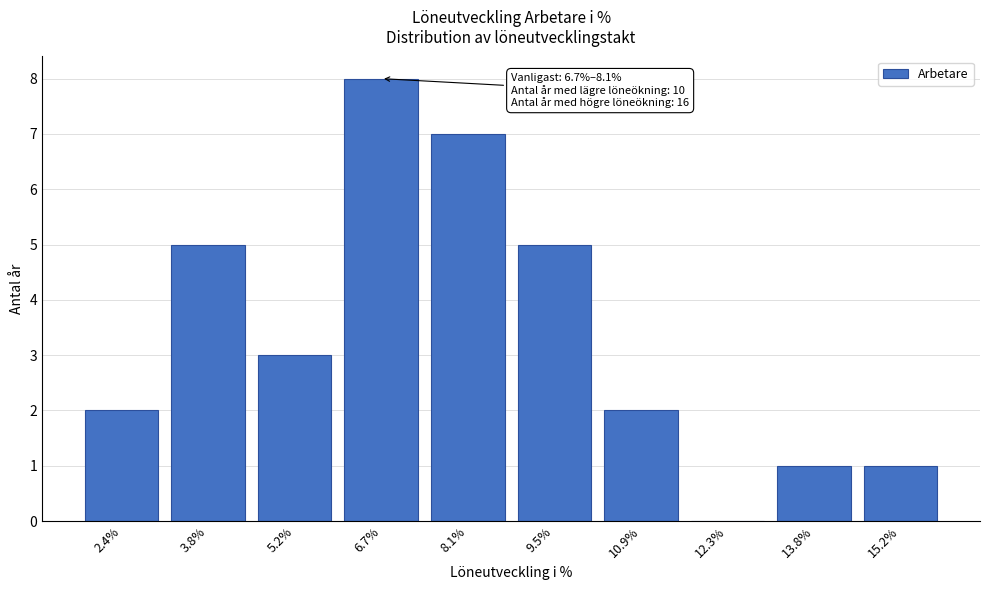

Reading left to right, extract all data points from this chart.

2.4%=2	3.8%=5	5.2%=3	6.7%=8	8.1%=7	9.5%=5	10.9%=2	12.3%=0	13.8%=1	15.2%=1